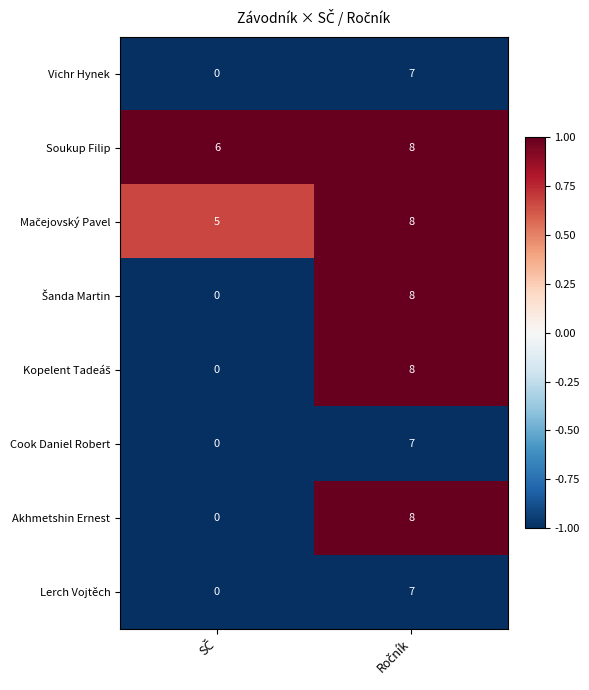

What is the difference between the maximum and minimum values in the Lerch Vojtěch series?

7